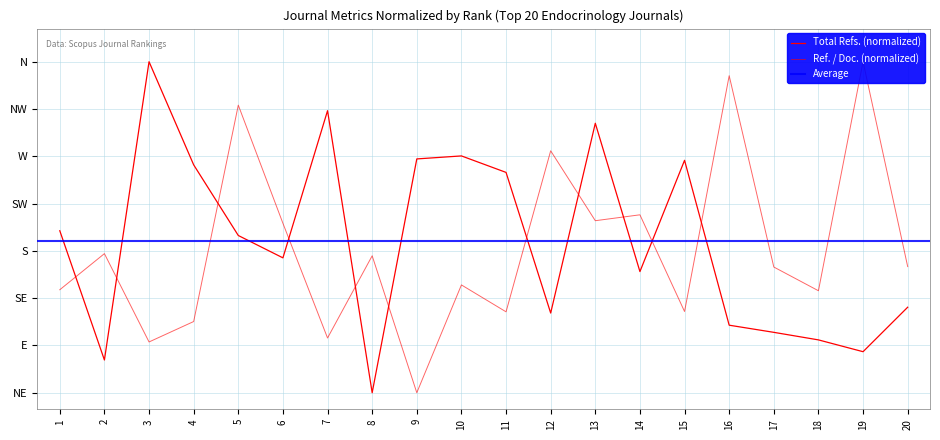

At which category is the sum across all series the highest?

5